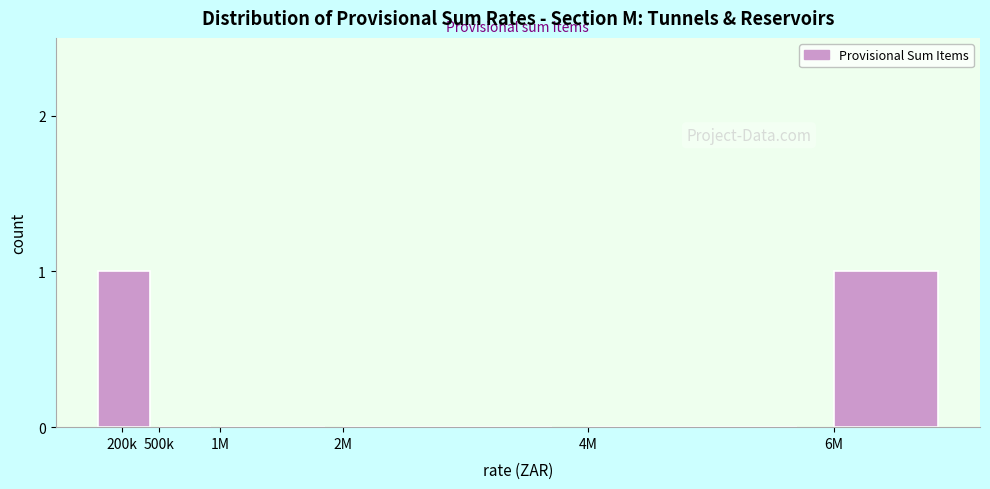

Reading left to right, what are all the values shown in this chart?

200k=1	500k=0	1M=0	2M=0	4M=0	6M=1